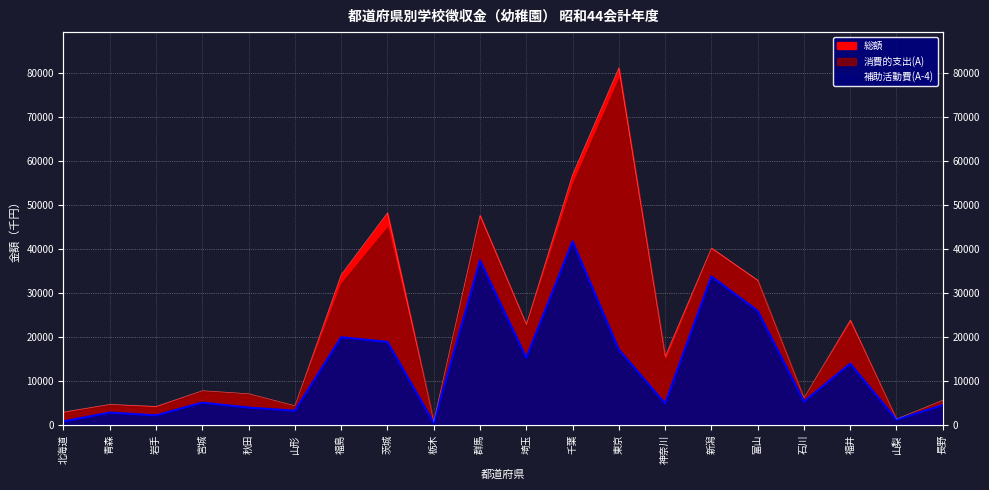

Where is the first local minimum for 総額?

岩手